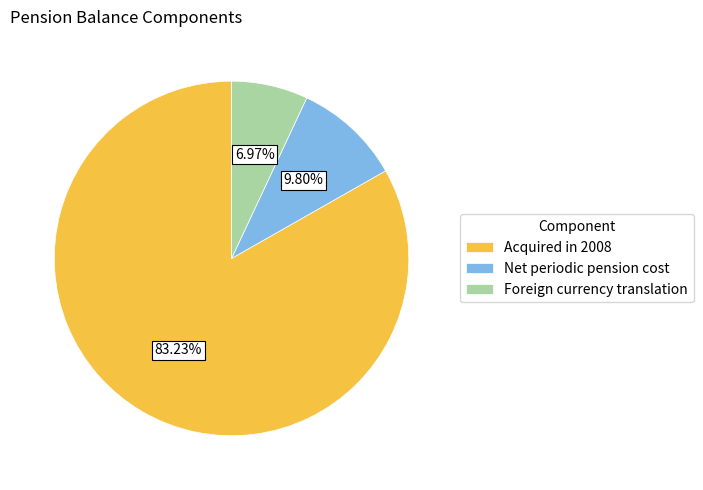

What is the ratio of the value at Foreign currency translation to the value at Acquired in 2008?

0.1